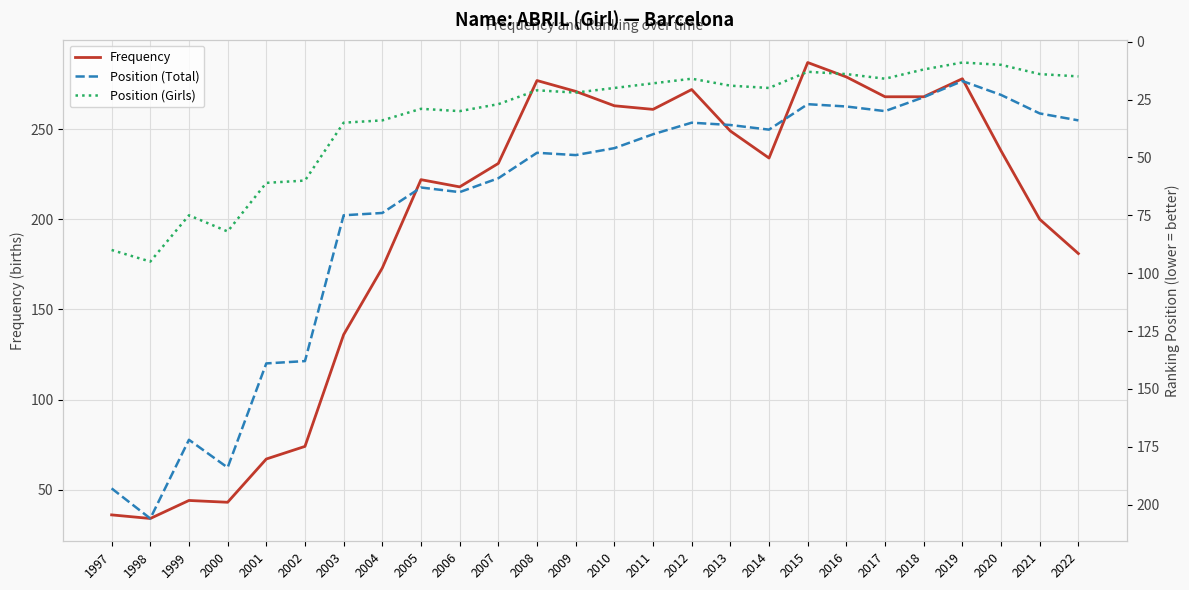

True or false: Frequency has a value of 279 at 2016.

True